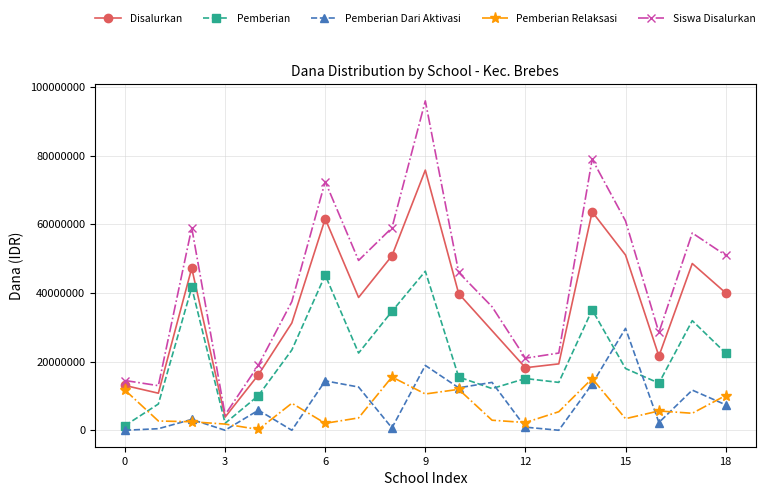

How many lines are shown in the chart?

5